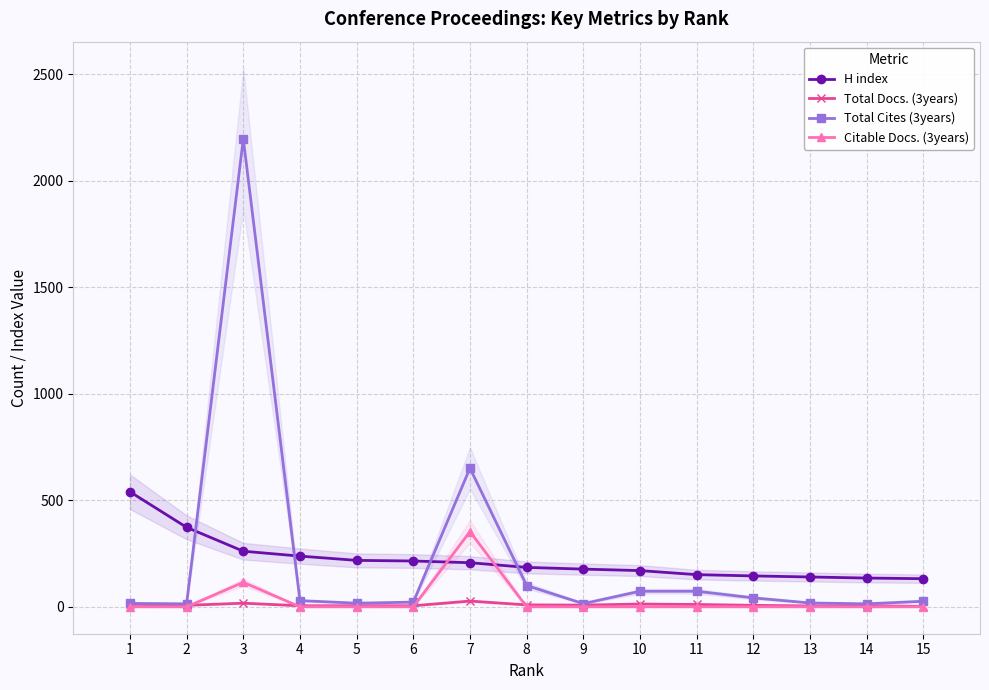

Reading right to left, list all the values displayed in this chart.

H index: 132	135	140	145	151	170	177	185	207	215	218	238	261	373	540
Total Docs. (3years): 2	5	4	7	11	13	8	9	27	5	5	5	17	7	12
Total Cites (3years): 26	14	18	42	73	73	15	100	651	22	17	29	2197	14	16
Citable Docs. (3years): 0	0	0	0	0	0	0	0	353	0	0	0	115	0	0